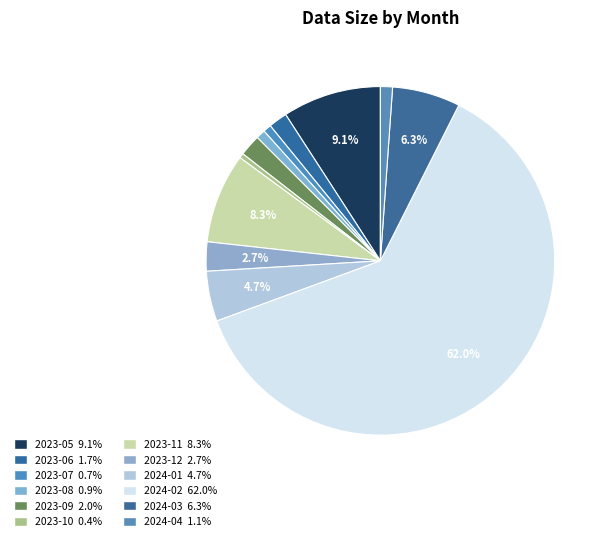

To the nearest percent, what is the combined percentage of 2024-03 and 2023-08?

7%